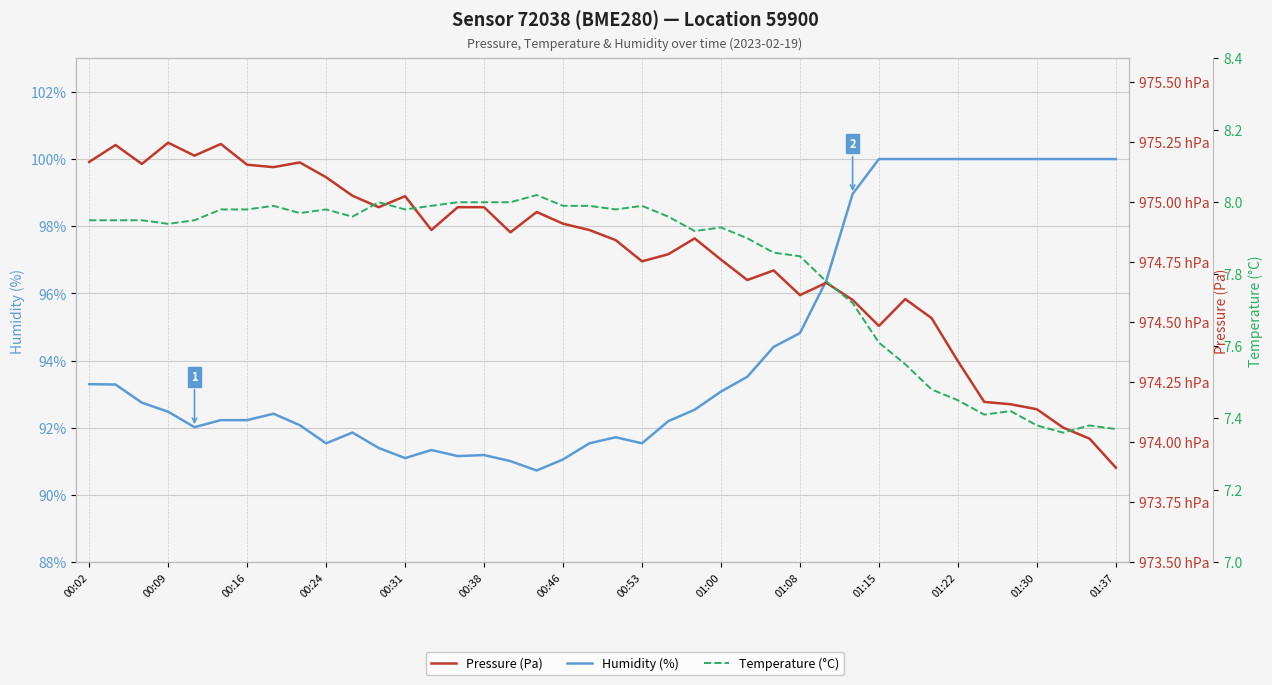

Where does the Pressure (Pa) series first go above 97487?

00:02